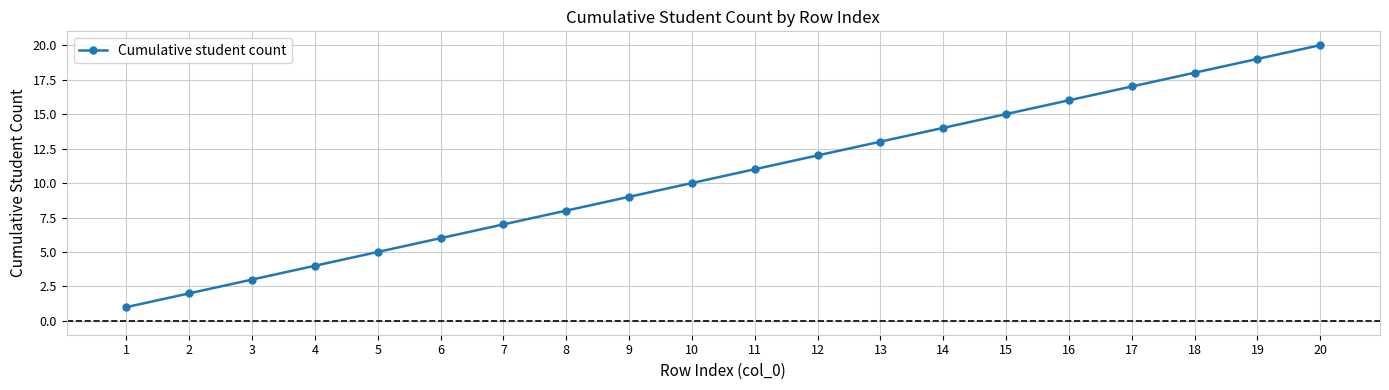

Is it true that the value at 15 is 9?

False